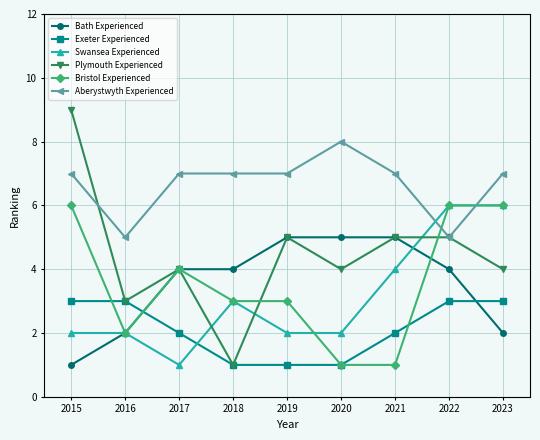

Reading left to right, what are all the values shown in this chart?

Bath Experienced: 2015=1	2016=2	2017=4	2018=4	2019=5	2020=5	2021=5	2022=4	2023=2
Exeter Experienced: 2015=3	2016=3	2017=2	2018=1	2019=1	2020=1	2021=2	2022=3	2023=3
Swansea Experienced: 2015=2	2016=2	2017=1	2018=3	2019=2	2020=2	2021=4	2022=6	2023=6
Plymouth Experienced: 2015=9	2016=3	2017=4	2018=1	2019=5	2020=4	2021=5	2022=5	2023=4
Bristol Experienced: 2015=6	2016=2	2017=4	2018=3	2019=3	2020=1	2021=1	2022=6	2023=6
Aberystwyth Experienced: 2015=7	2016=5	2017=7	2018=7	2019=7	2020=8	2021=7	2022=5	2023=7